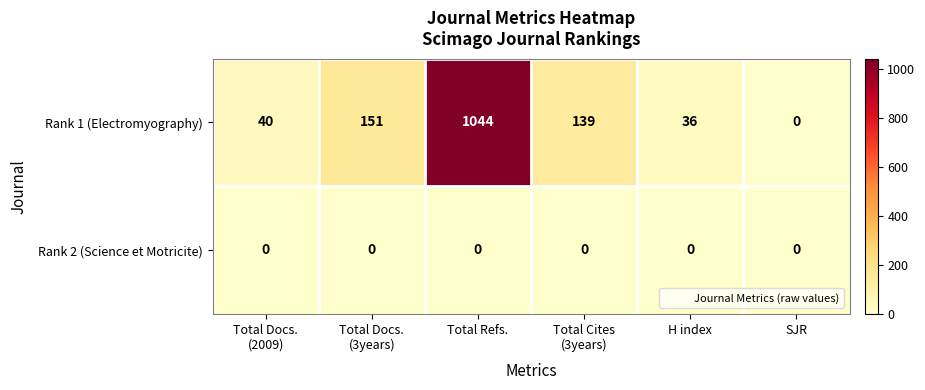

Rank the series by their maximum value, from highest to lowest.

Rank 1 (Electromyography), Rank 2 (Science et Motricite)